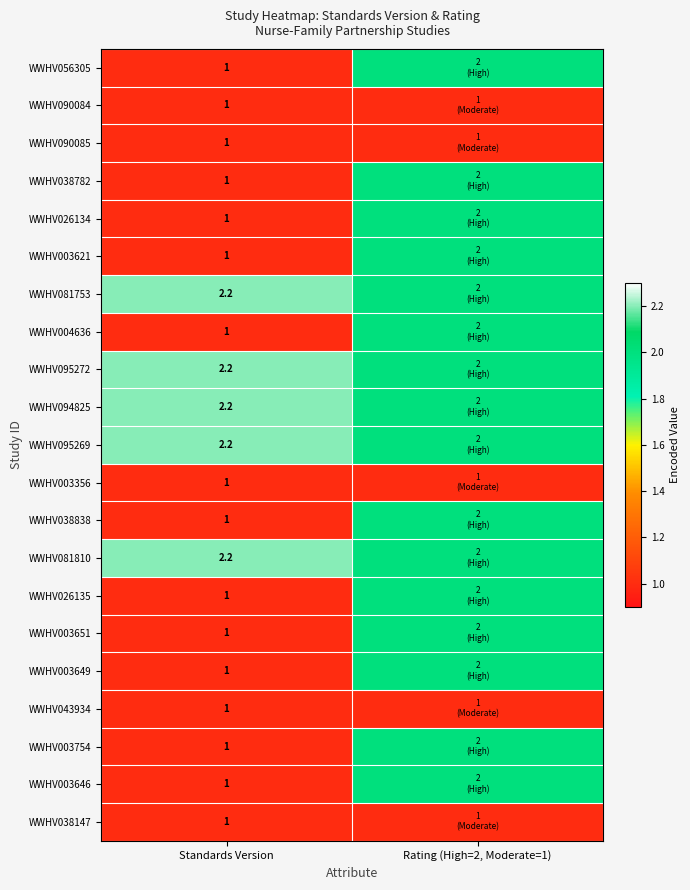

Which has a higher value, Rating (High=2, Moderate=1) or Standards Version?

Rating (High=2, Moderate=1)